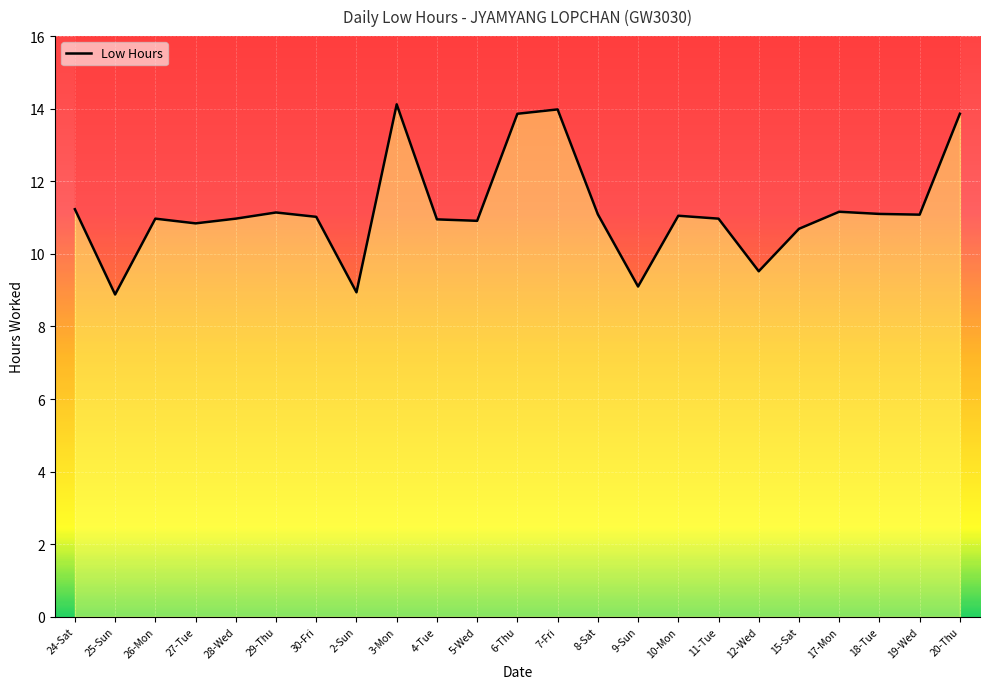

True or false: the data shows 16.4 at 18-Tue.

False